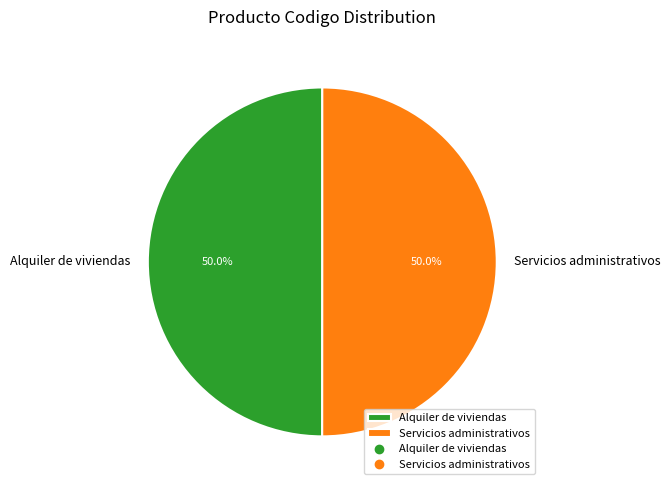

How many slices are in this pie chart?

2